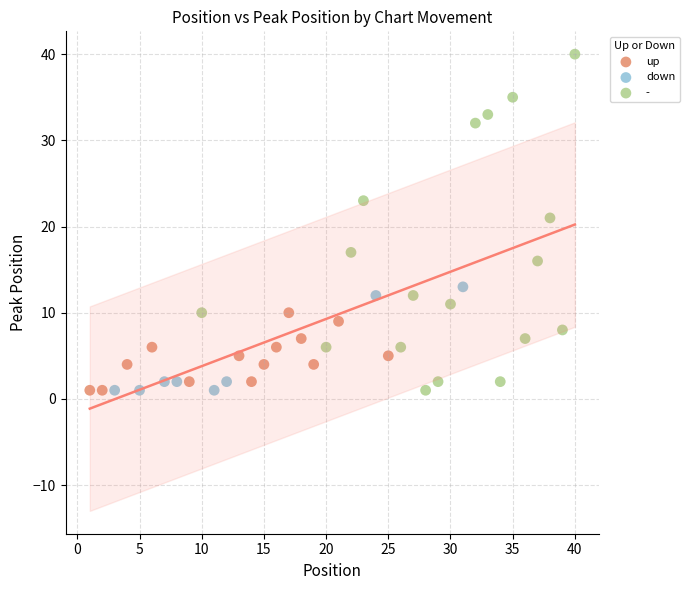

Which series has the largest Y range (max minus min)?

-